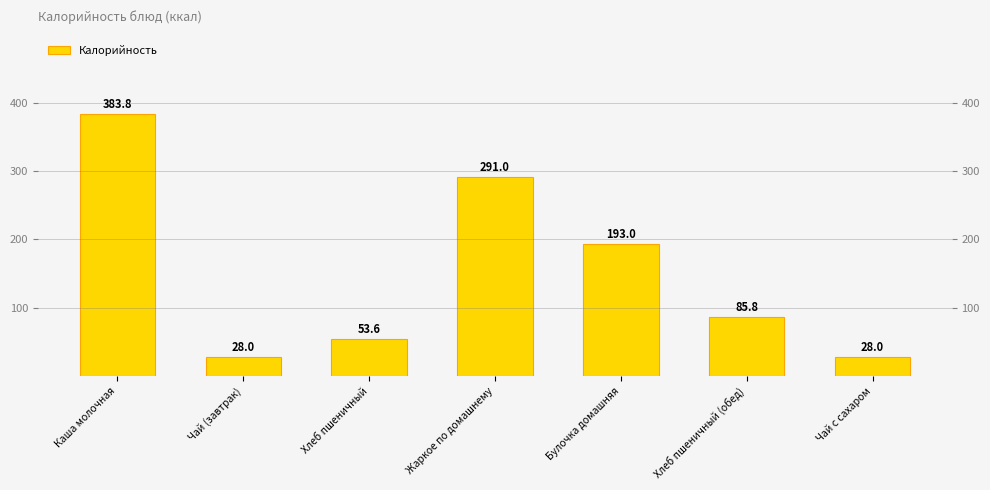

Where does the data first go above 85?

Каша молочная